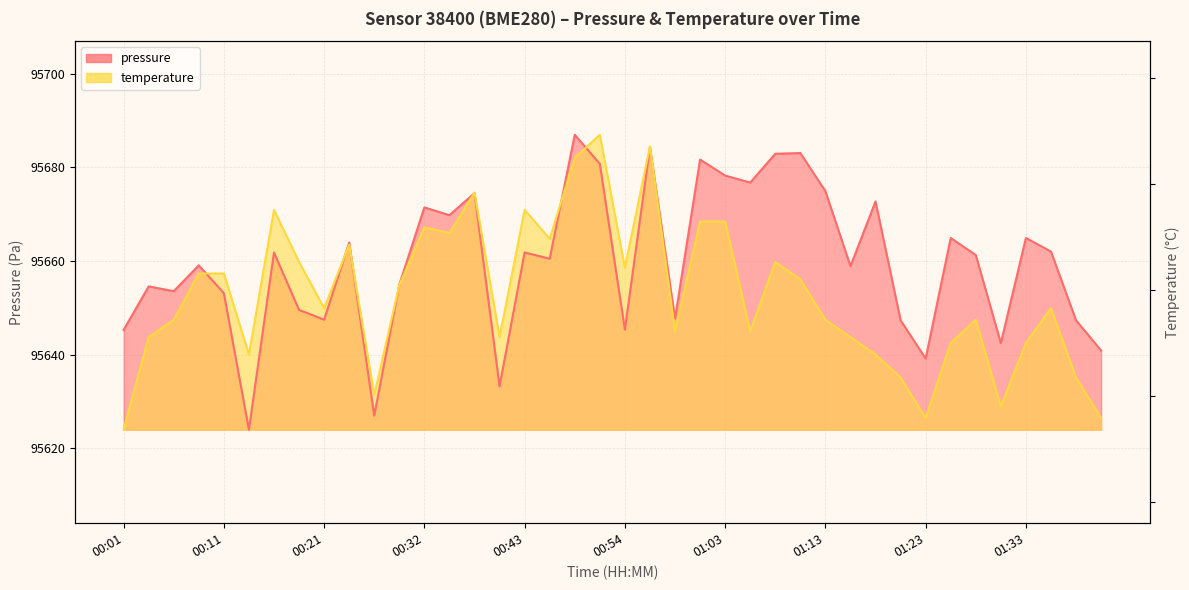

What are all the series names shown in the legend?

pressure, temperature